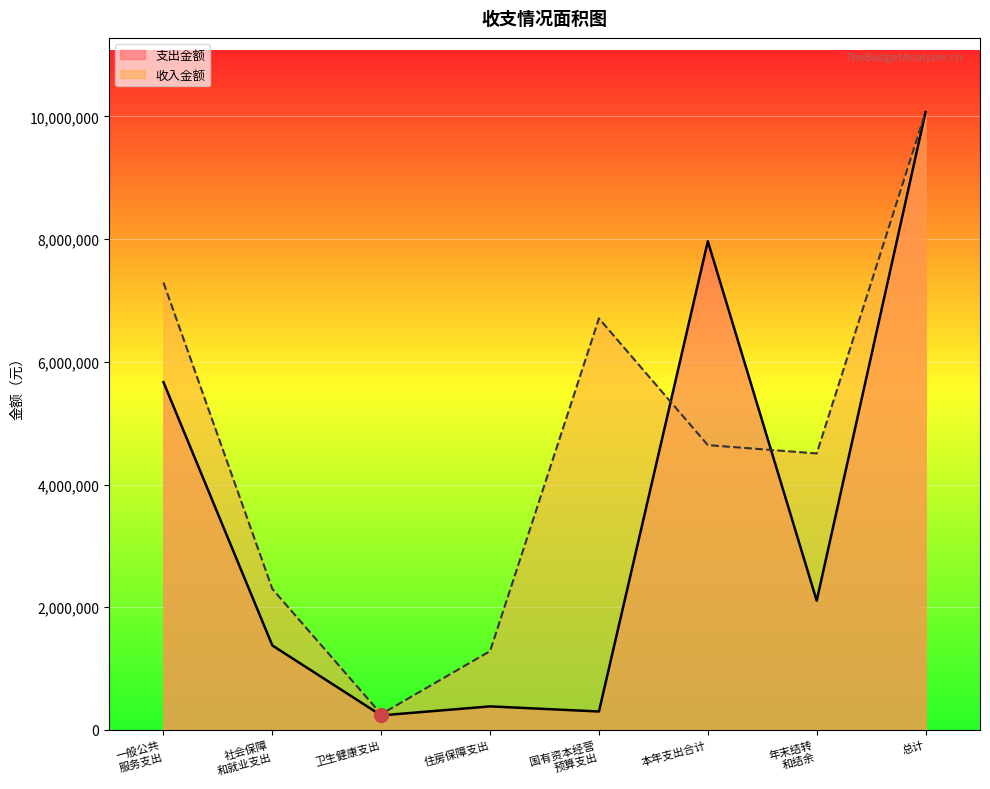

At which label does the data first exceed 2106238?

一般公共
服务支出